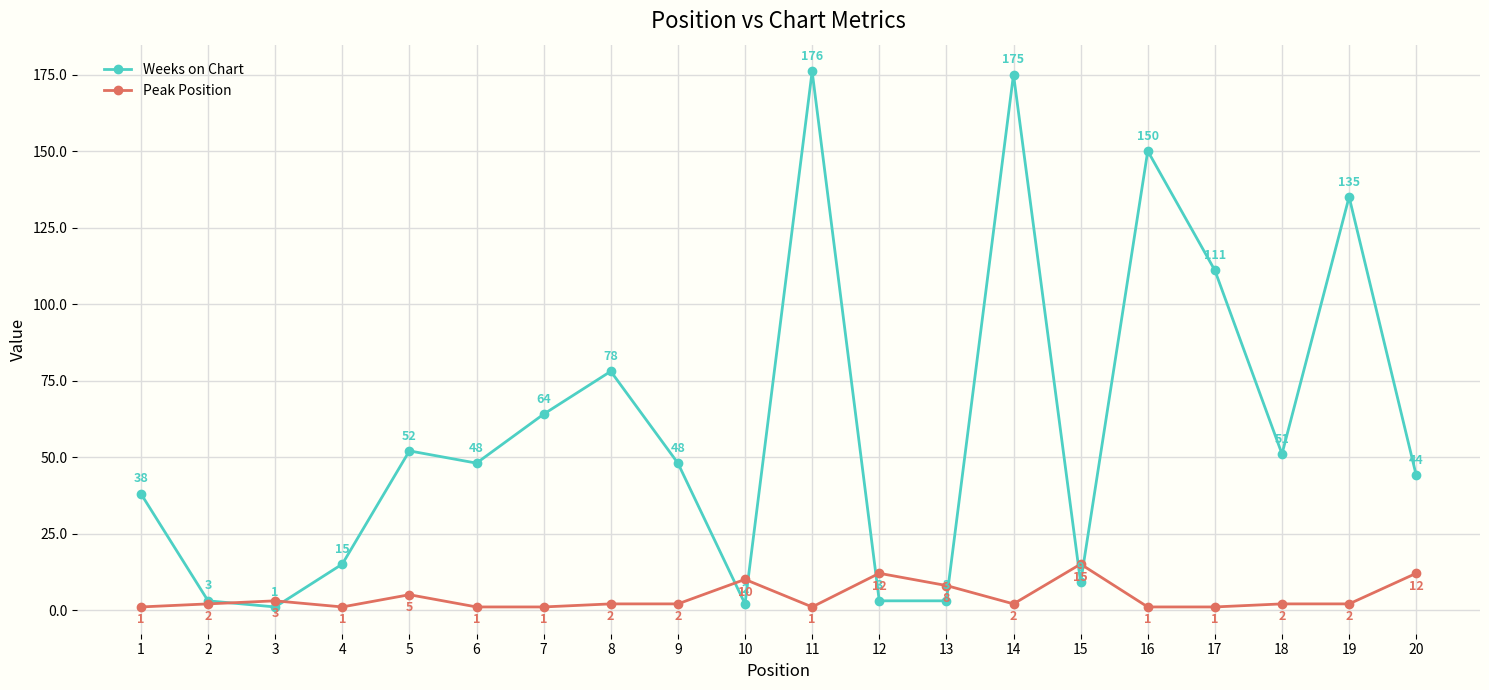

Which category has the highest value in the Weeks on Chart series?

11